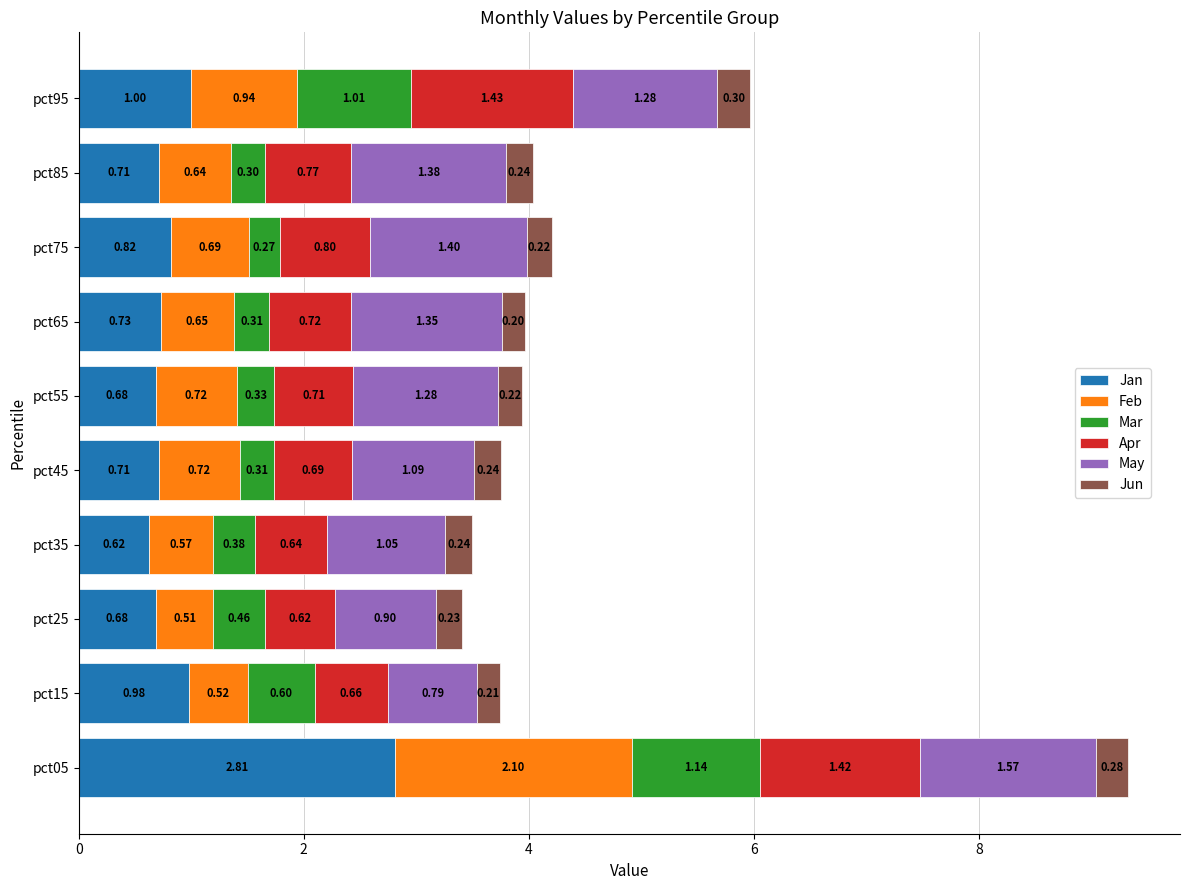

What is the sum of all Jan values?

9.7